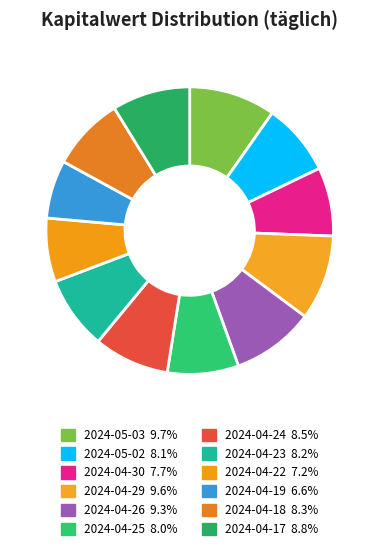

Do 2024-04-18 and 2024-04-25 together represent more than half of the pie?

No